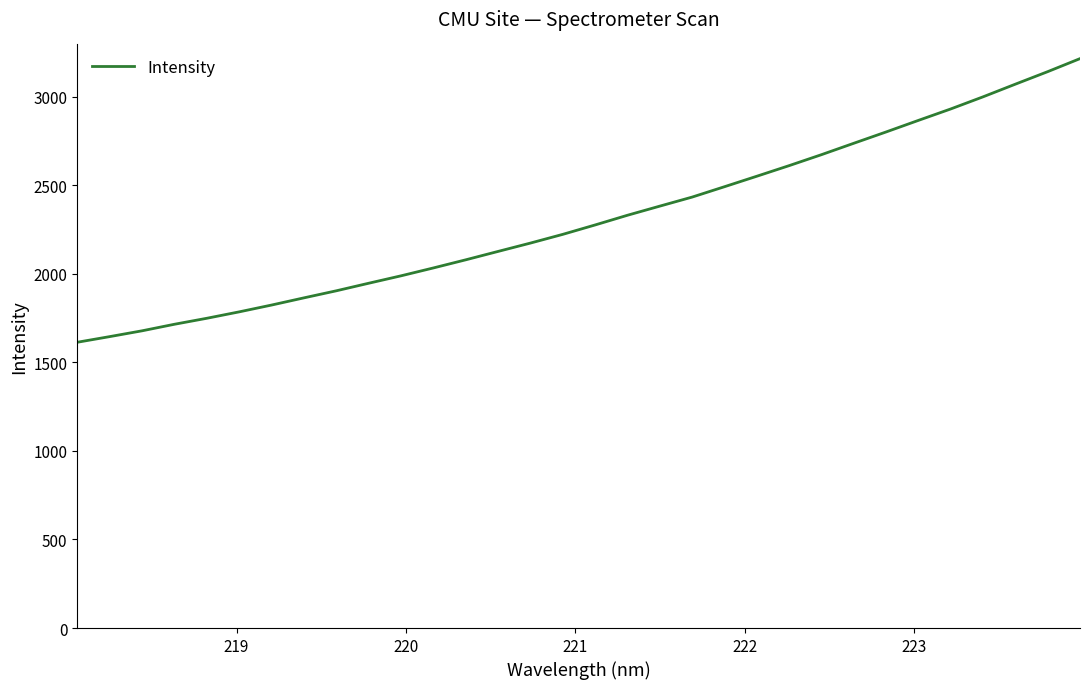

What is the greatest value displayed?

3214.5